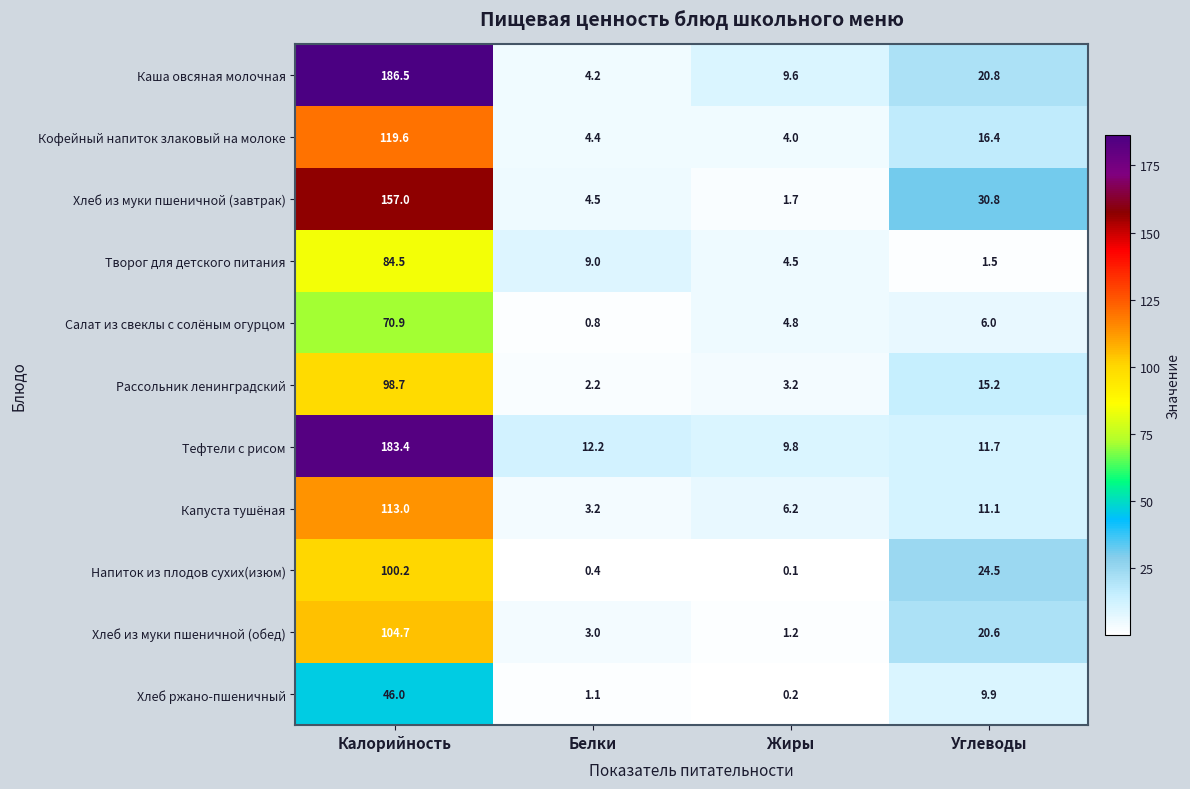

At which category does the chart reach its minimum across all series?

Жиры